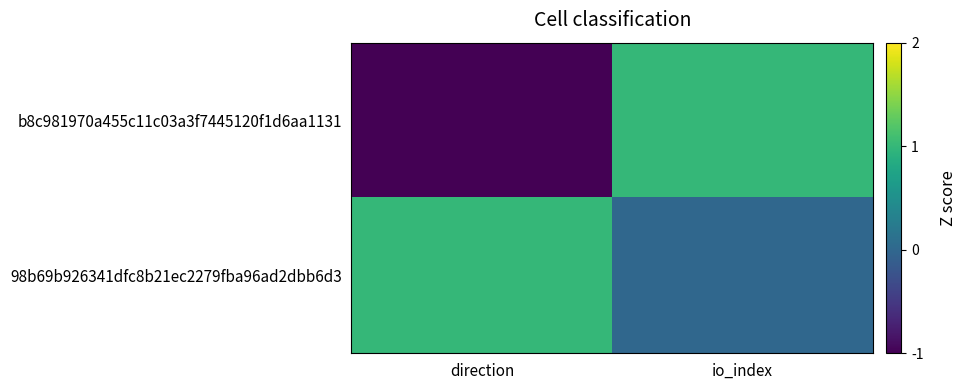

Rank the series at direction from lowest to highest value.

b8c981970a455c11c03a3f7445120f1d6aa1131, 98b69b926341dfc8b21ec2279fba96ad2dbb6d3